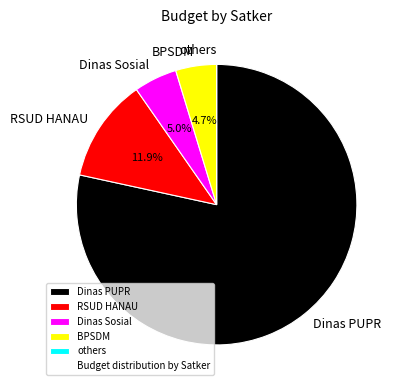

Does any single category account for the majority?

Yes